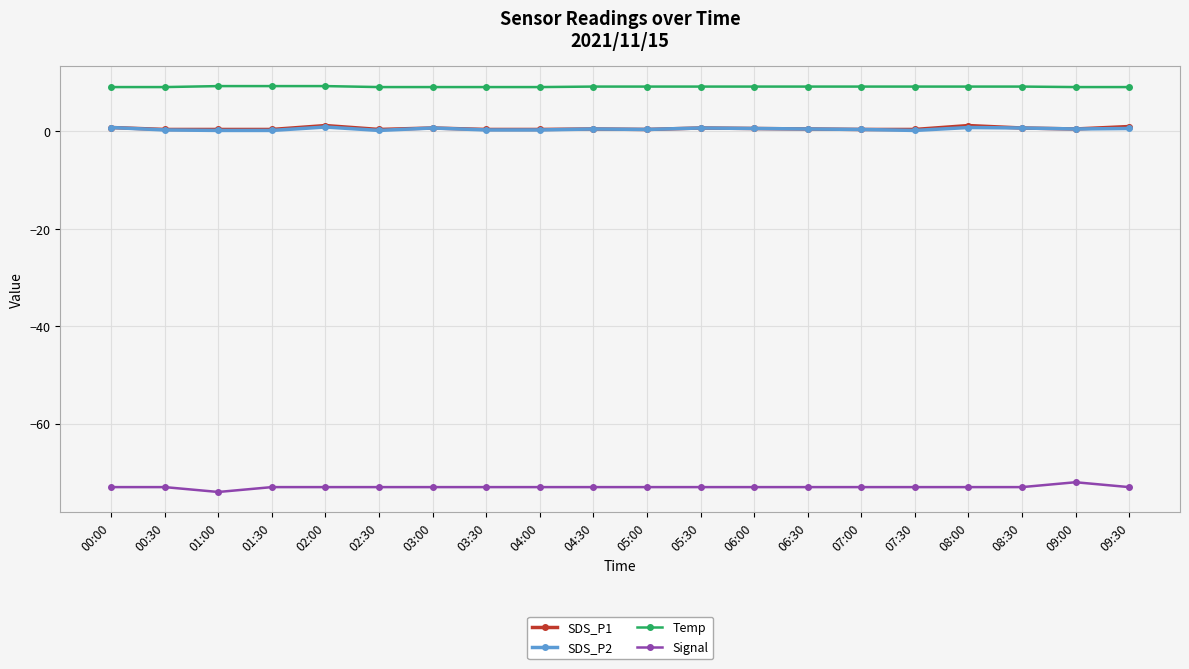

True or false: SDS_P1 and Temp intersect in this chart.

False